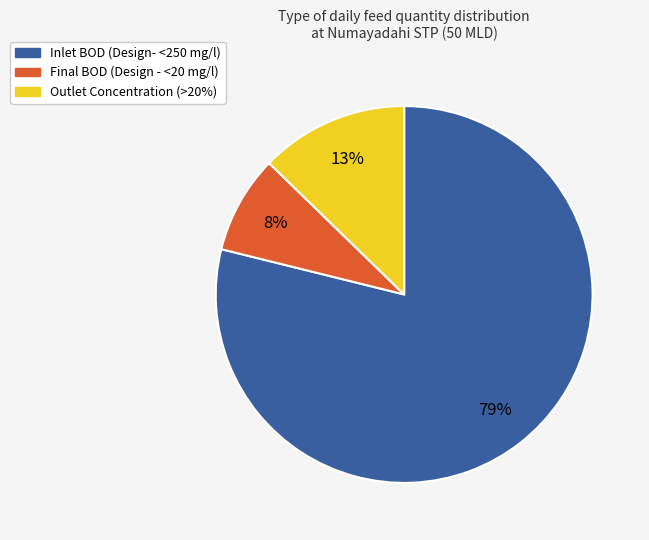

Rank the categories by value from highest to lowest.

Inlet BOD (Design- <250 mg/l), Outlet Concentration (>20%), Final BOD (Design - <20 mg/l)